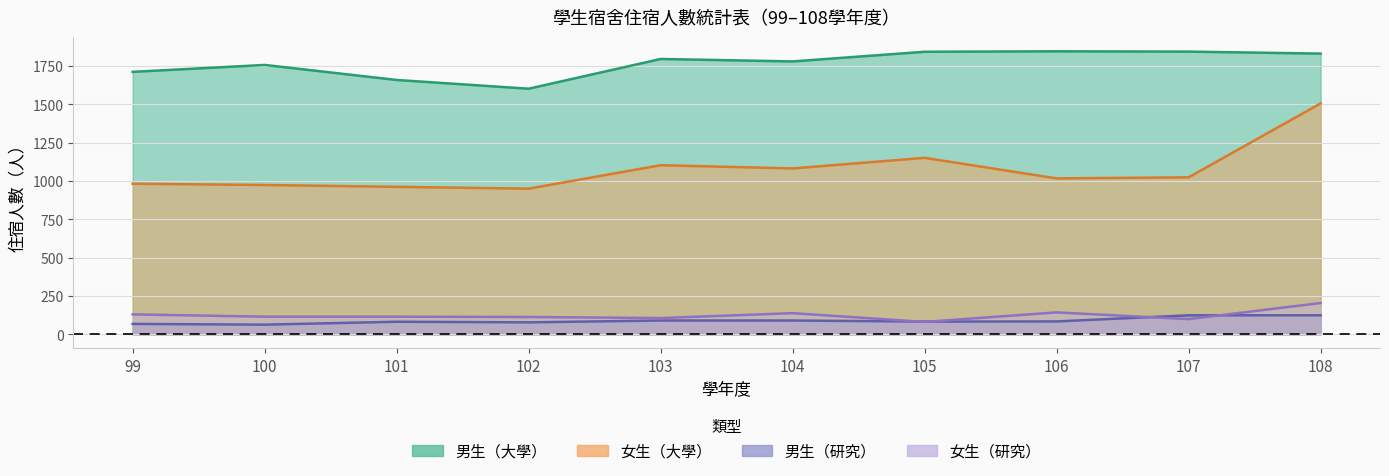

How many series are shown in this chart?

4